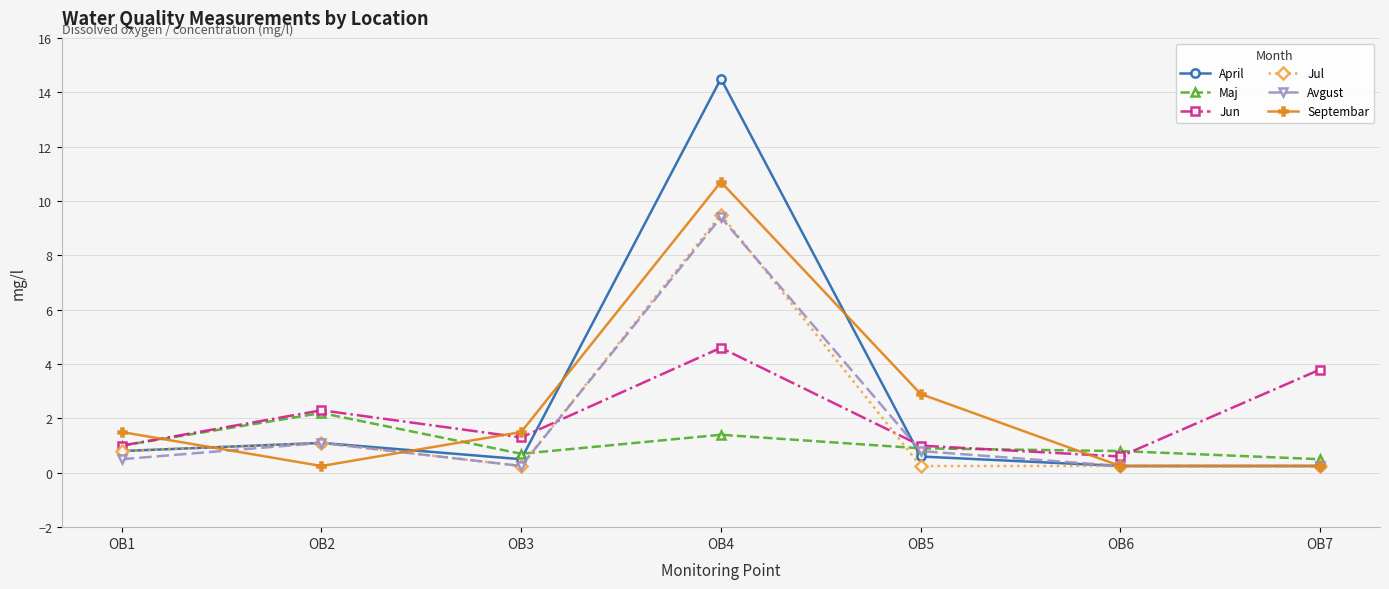

How many interior local peaks does the Avgust series have?

2